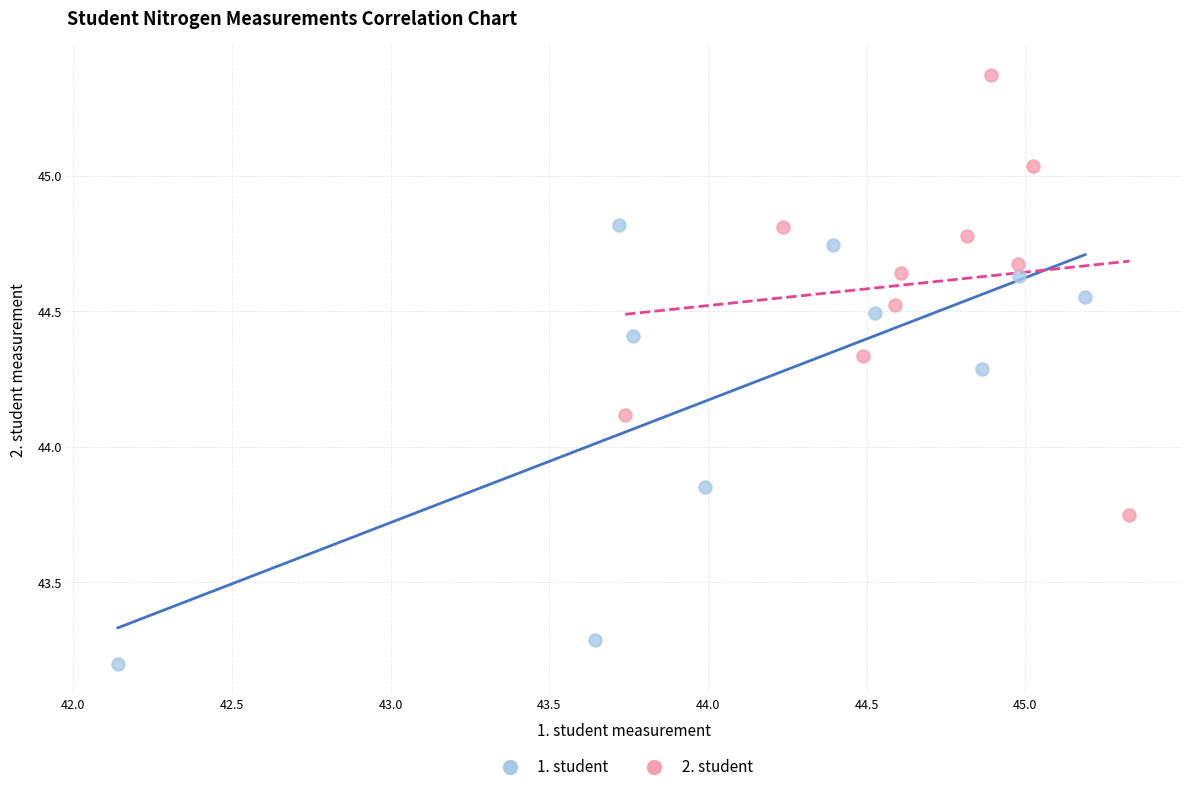

Which series reaches the minimum Y coordinate?

1. student